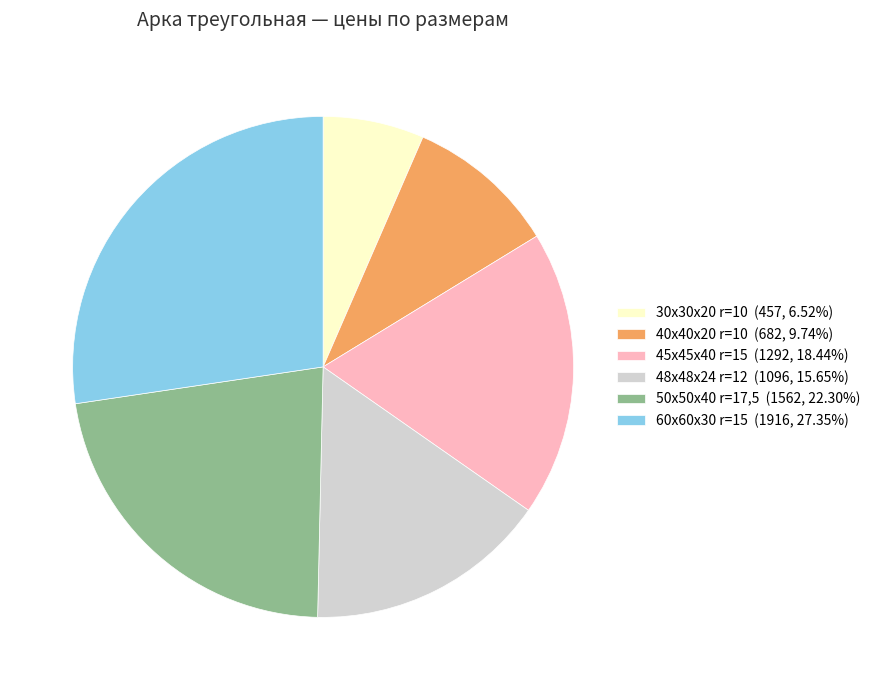

Is there a majority slice in this chart?

No